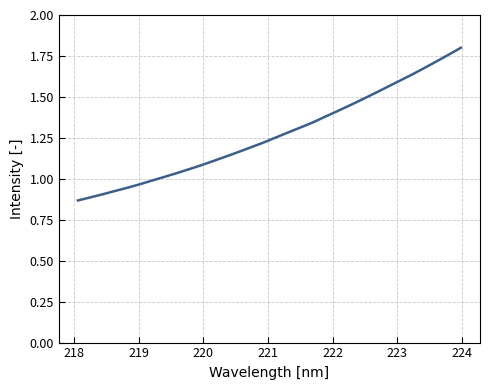

Does the chart display data point markers on the line(s)?

No